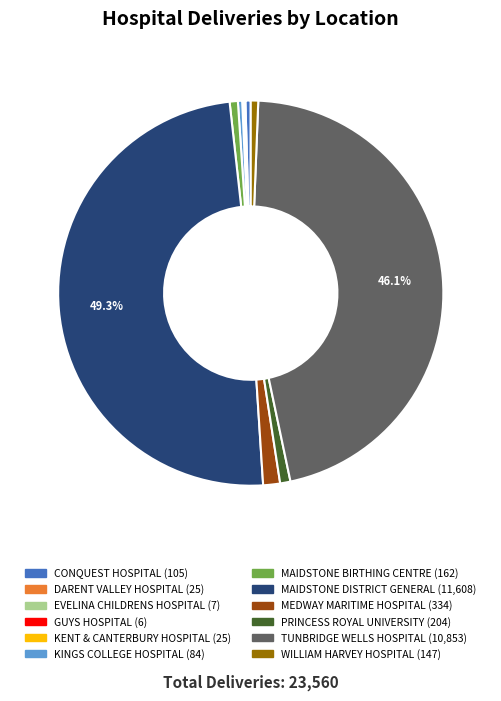

What percentage is the PRINCESS ROYAL UNIVERSITY slice, to the nearest percent?

1%